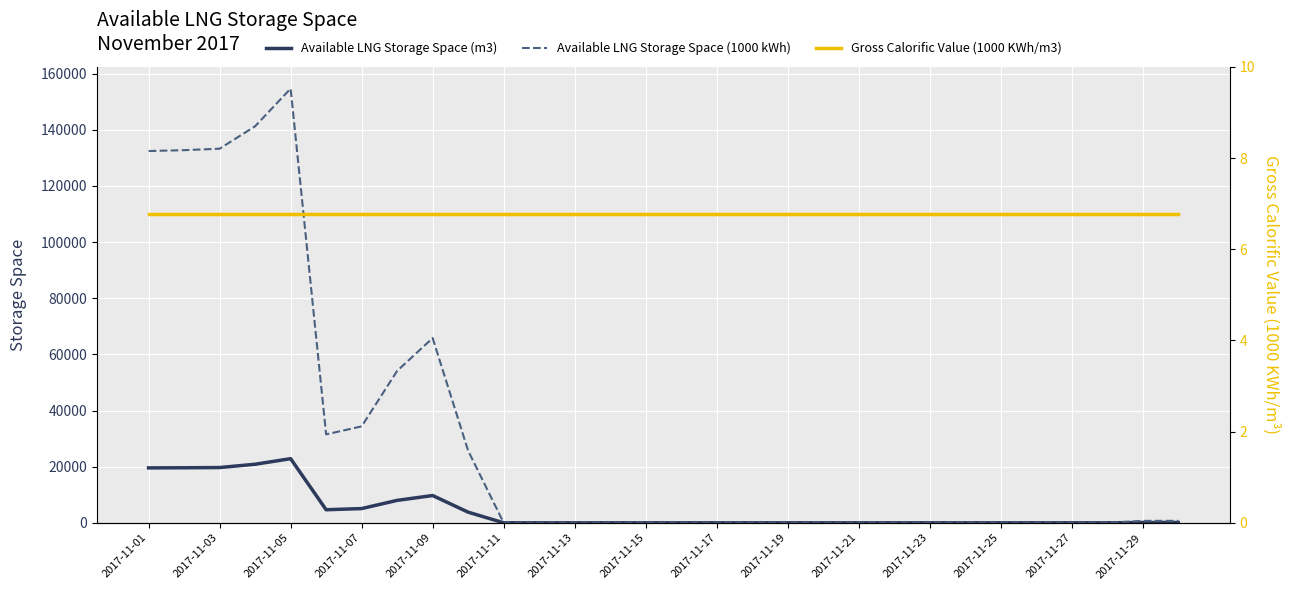

Which series has the widest spread of values?

Available LNG Storage Space (1000 kWh)